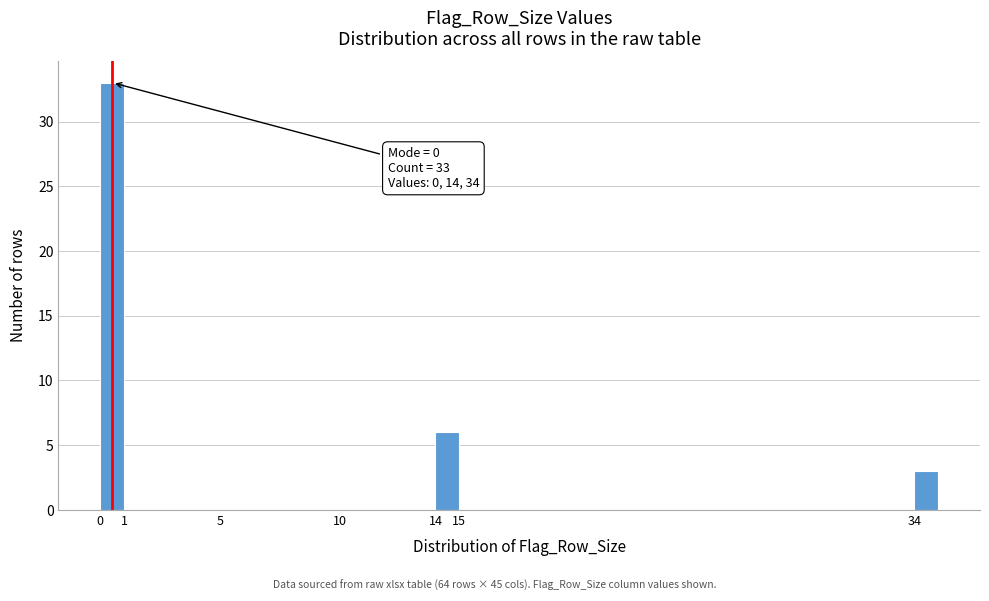

Which range on the x-axis has the tallest bar?

0 to 1